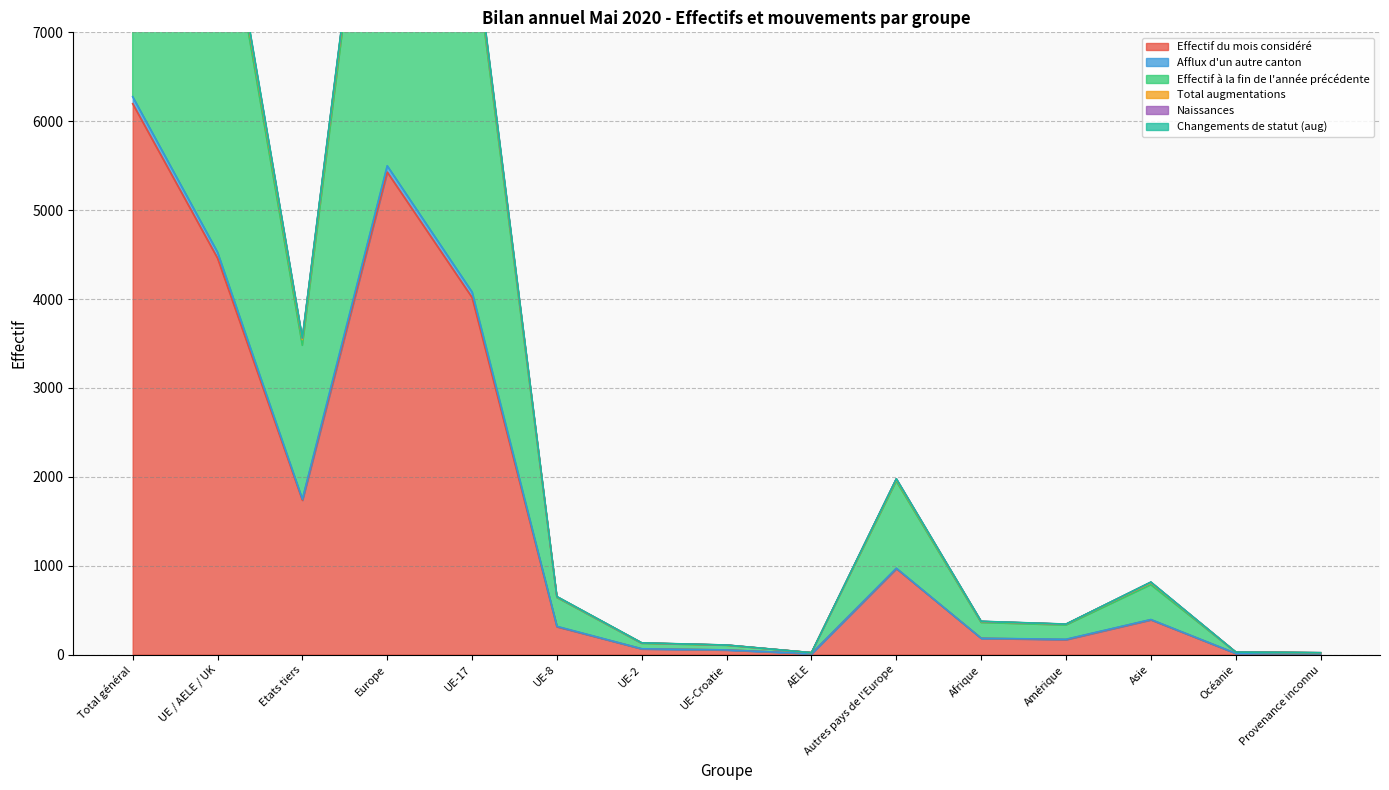

Which has a higher value, Amérique or Total général?

Total général